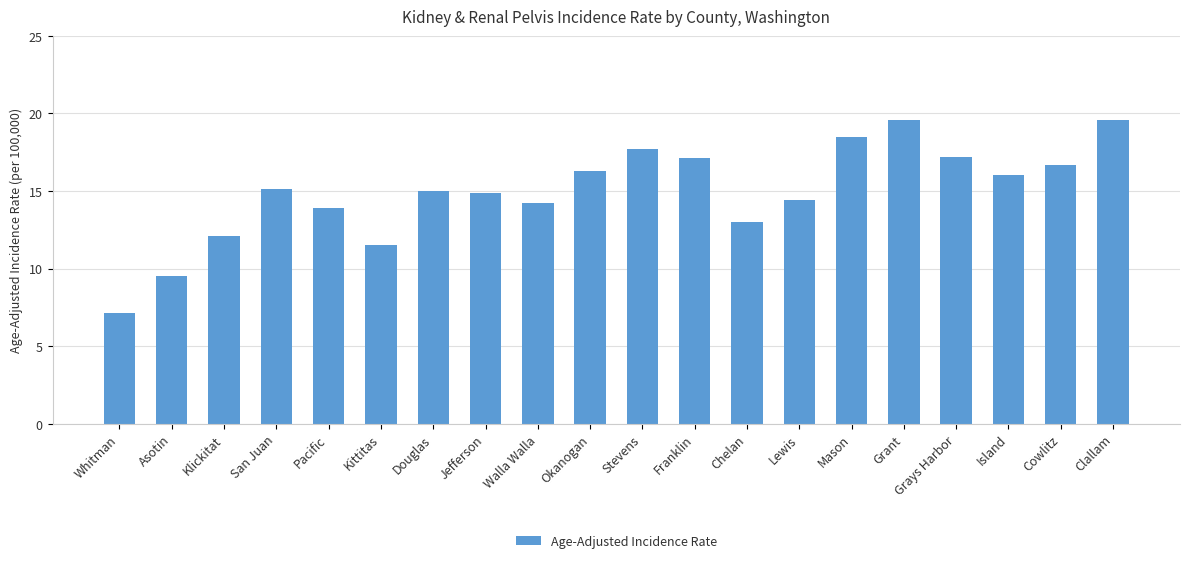

What value does the data have at Kittitas?

11.5